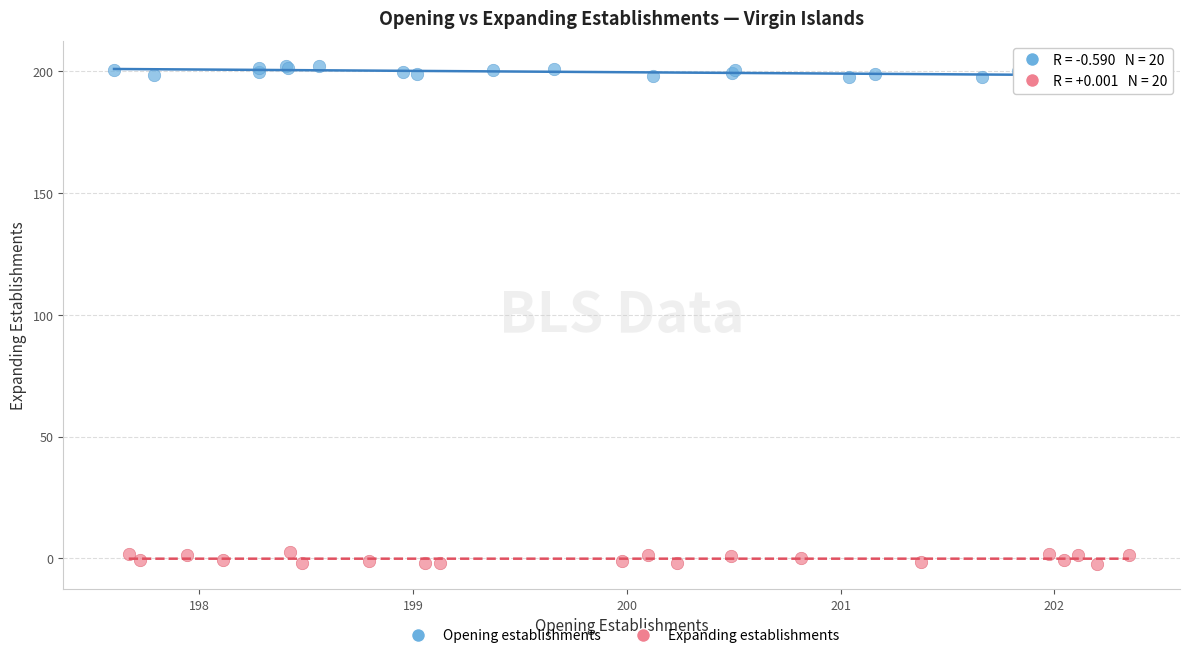

Which series contains the highest Y value?

Opening establishments